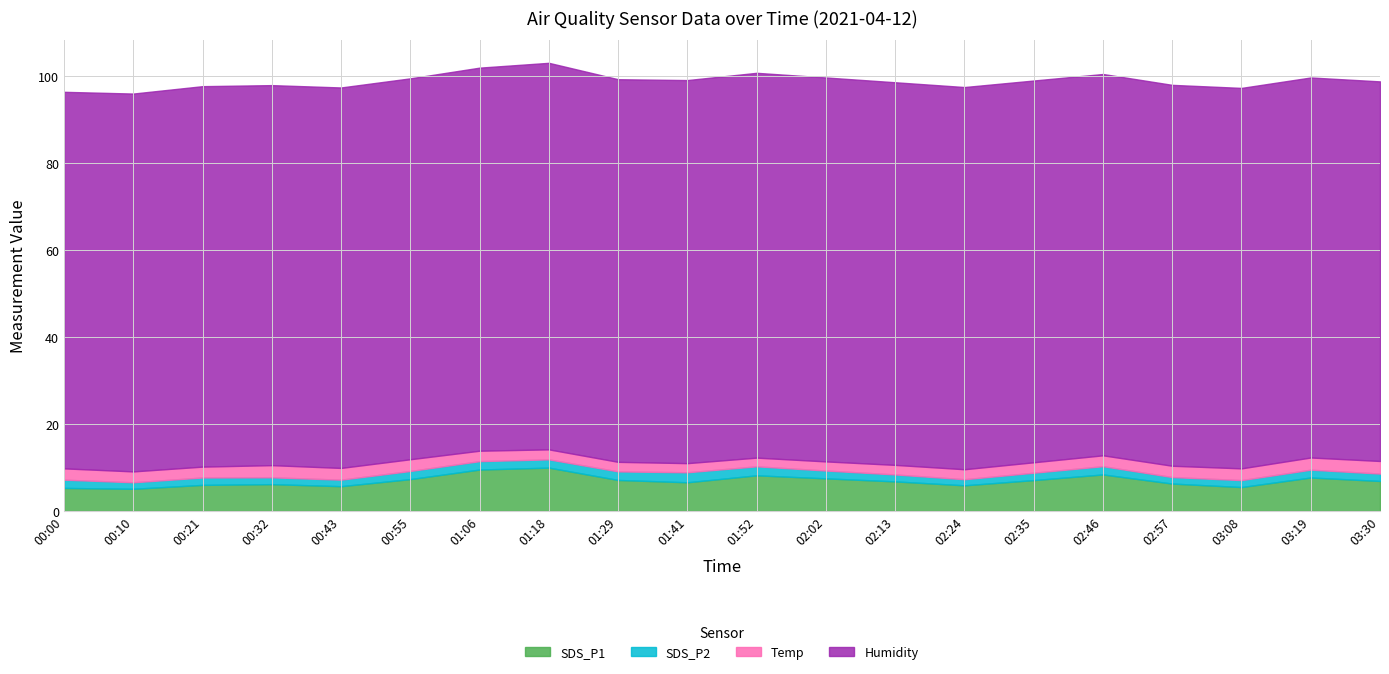

Which series has the largest total across all categories?

Humidity